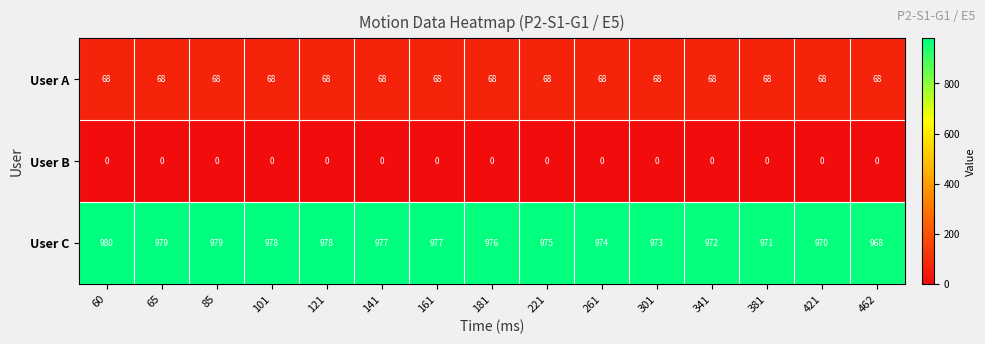

What is the maximum value for User C?

980